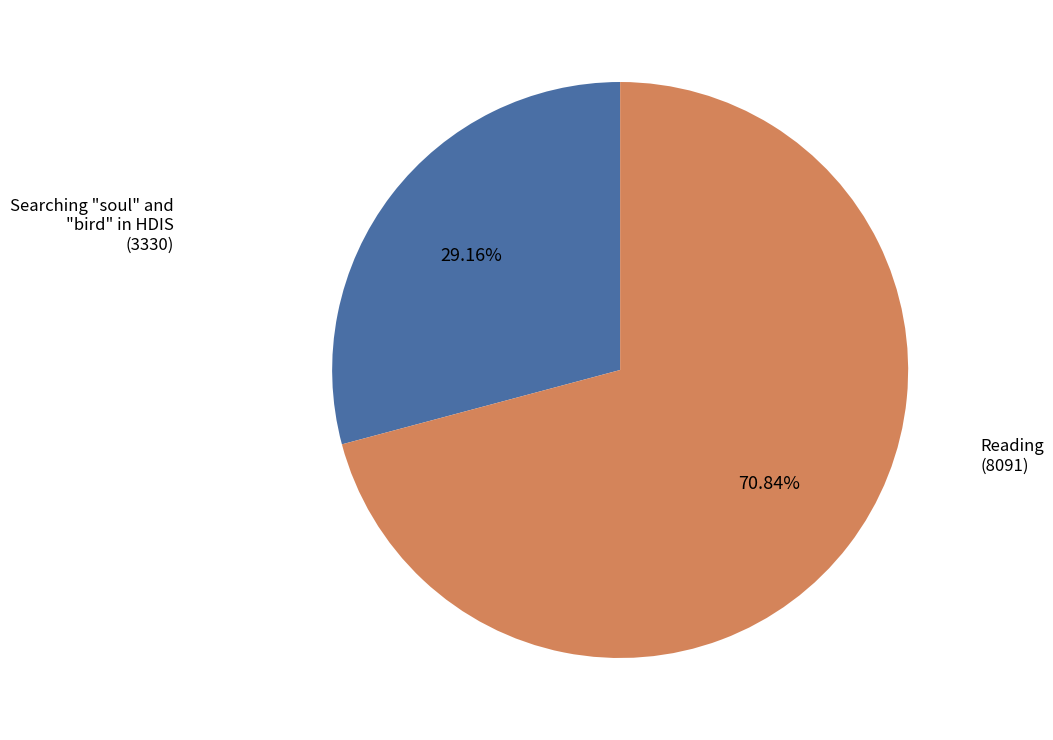

To the nearest percent, what percentage of the pie is Searching "soul" and "bird" in HDIS?

29%